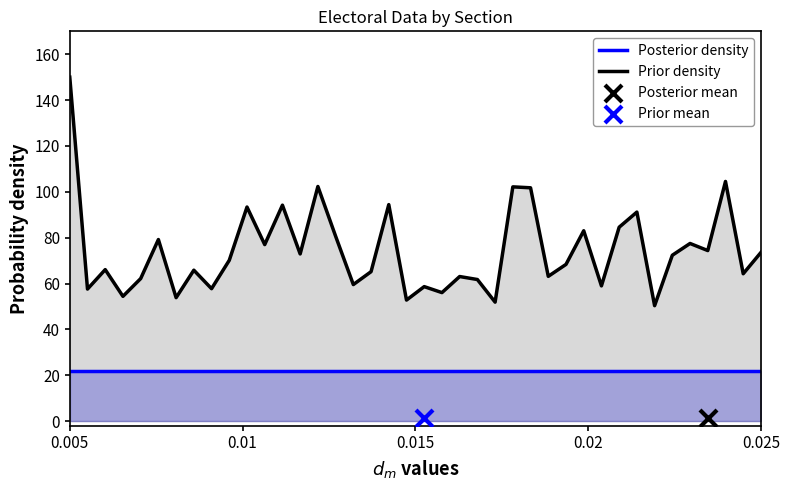

What is the total value across all series at 31?

106.6